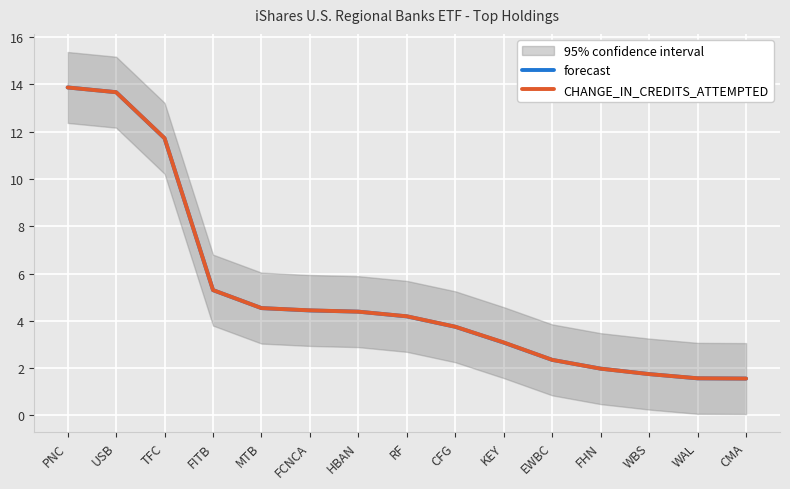

Is it true that forecast equals 1.0 at WAL?

False